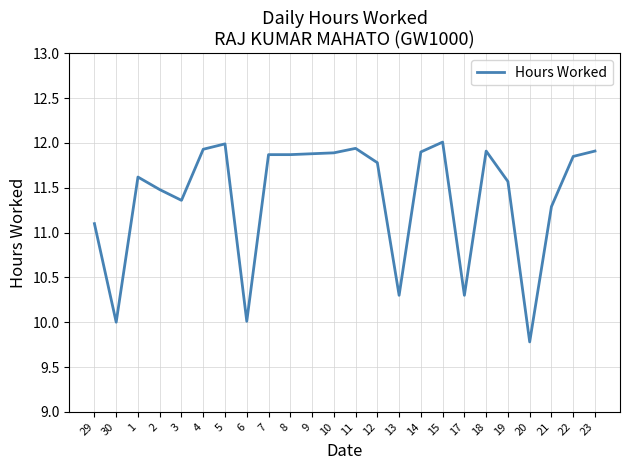

What is the maximum value shown in the chart?

12.0